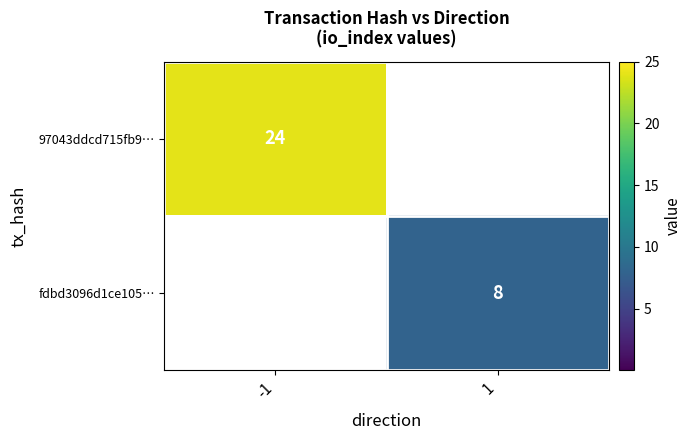

What is the minimum value shown in the chart?

8.0